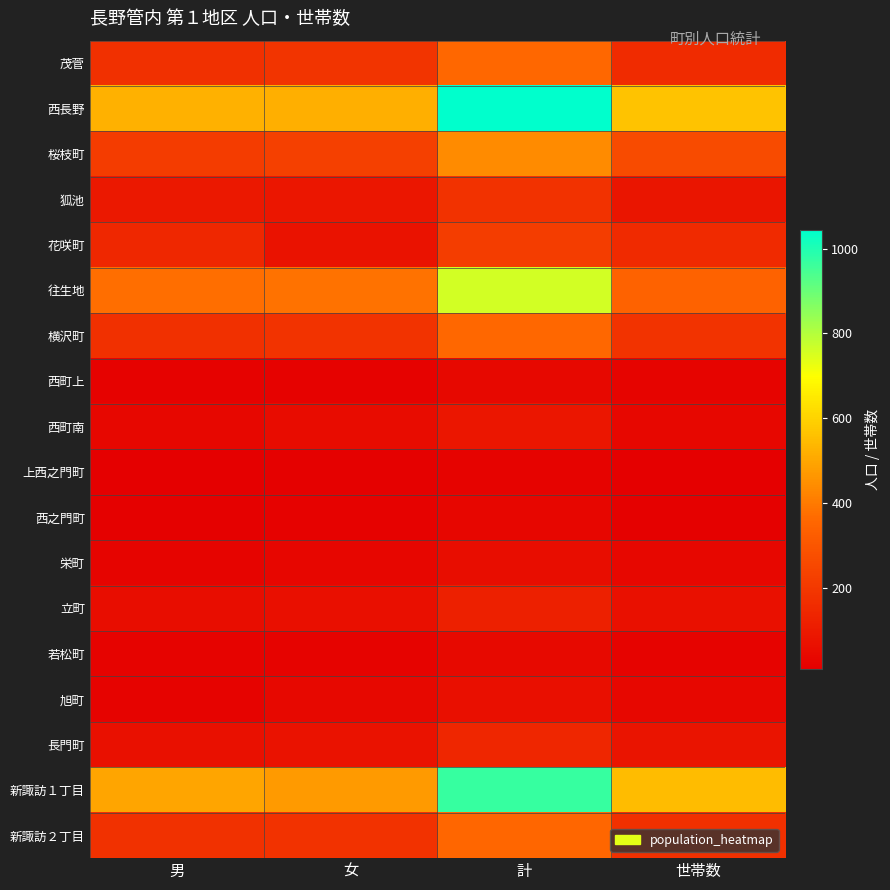

Rank the series at 女 from lowest to highest value.

上西之門町, 西之門町, 西町上, 若松町, 栄町, 旭町, 西町南, 立町, 花咲町, 長門町, 狐池, 新諏訪２丁目, 横沢町, 茂菅, 桜枝町, 往生地, 新諏訪１丁目, 西長野